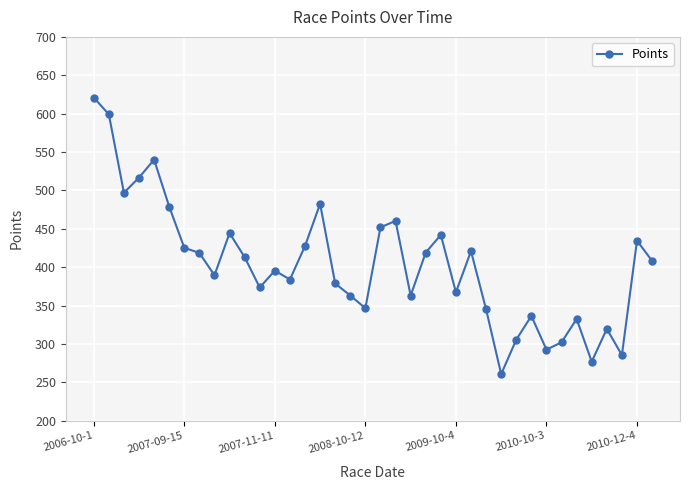

What is the greatest value displayed?

621.0